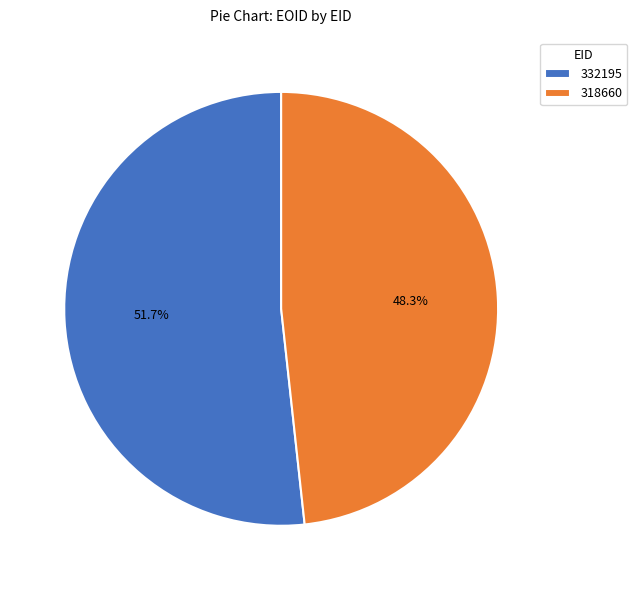

Which slice is the smallest?

318660